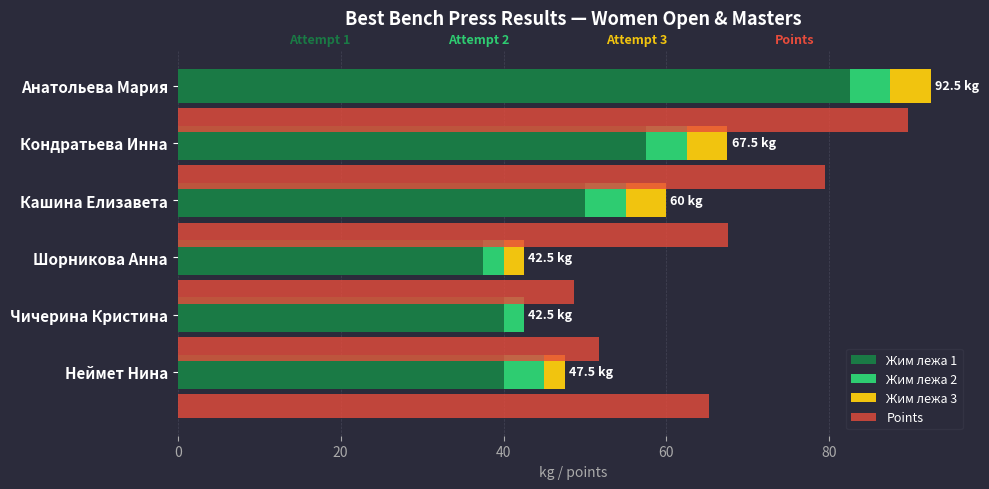

Which series has the largest total across all categories?

Points